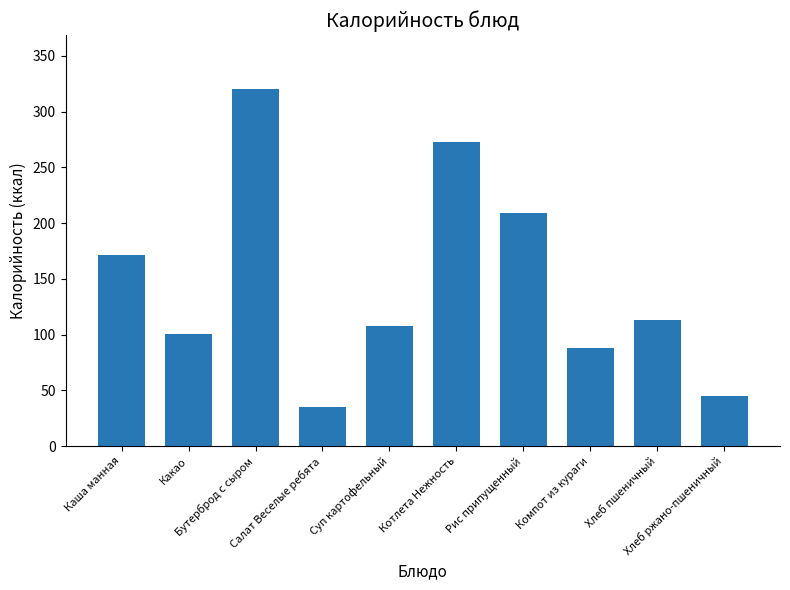

Count the number of data series in this chart.

1